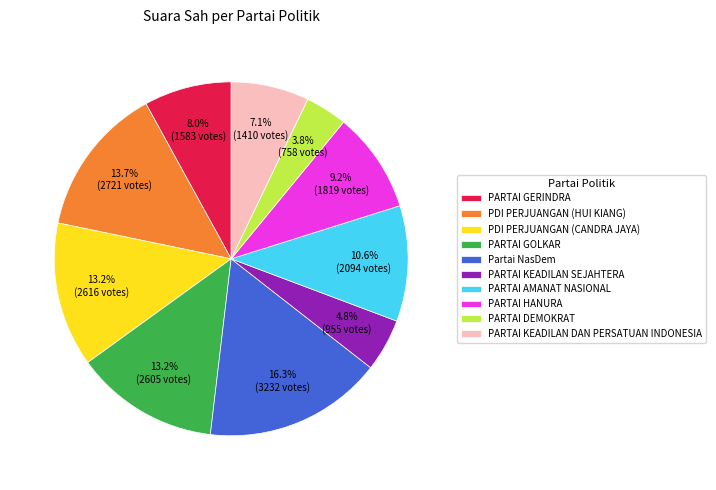

True or false: PARTAI KEADILAN DAN PERSATUAN INDONESIA accounts for 21% of the total.

False